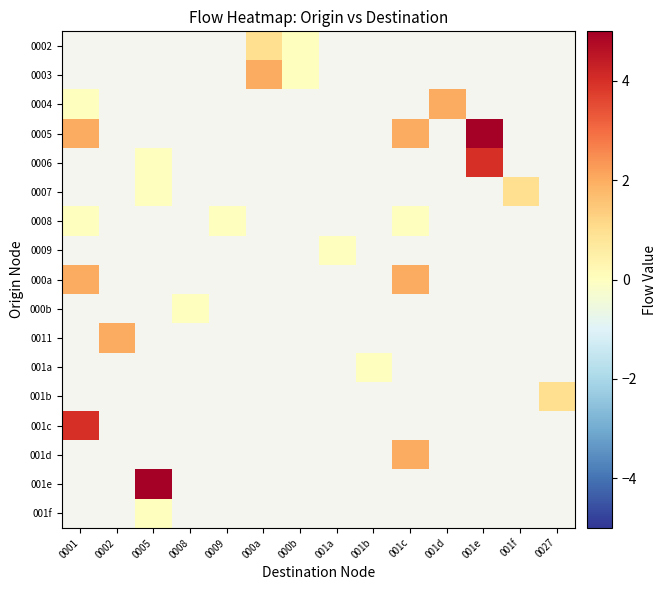

Rank the series at 0001 from lowest to highest value.

0002, 0003, 0004, 0005, 0006, 0007, 0008, 0009, 000a, 000b, 0011, 001a, 001b, 001c, 001d, 001e, 001f